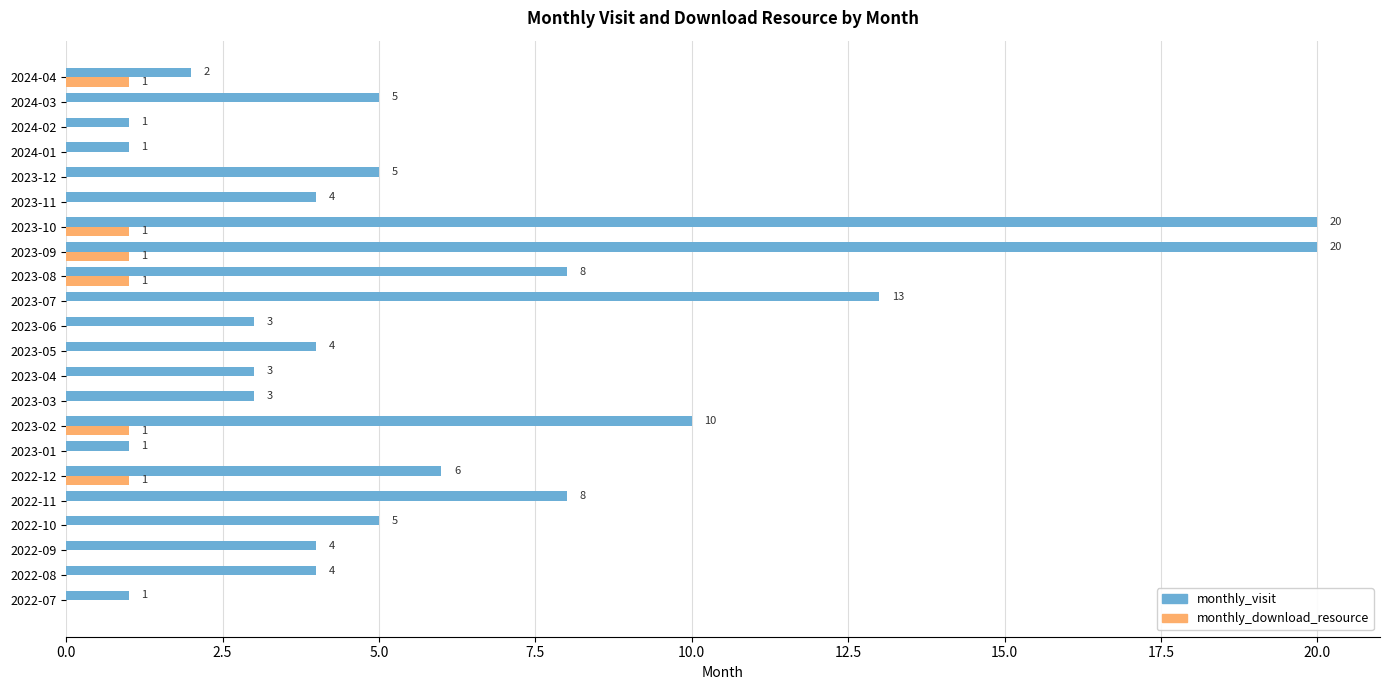

What is the maximum value shown in the chart?

20